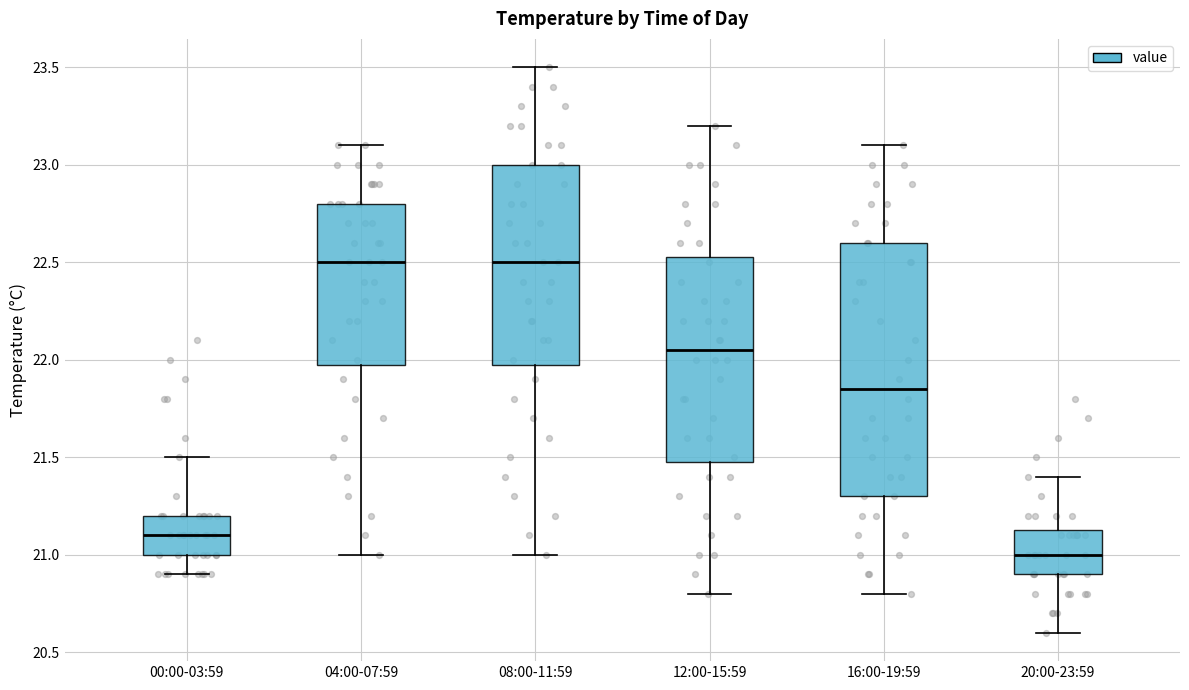

Which box has the lowest median line?

20:00-23:59